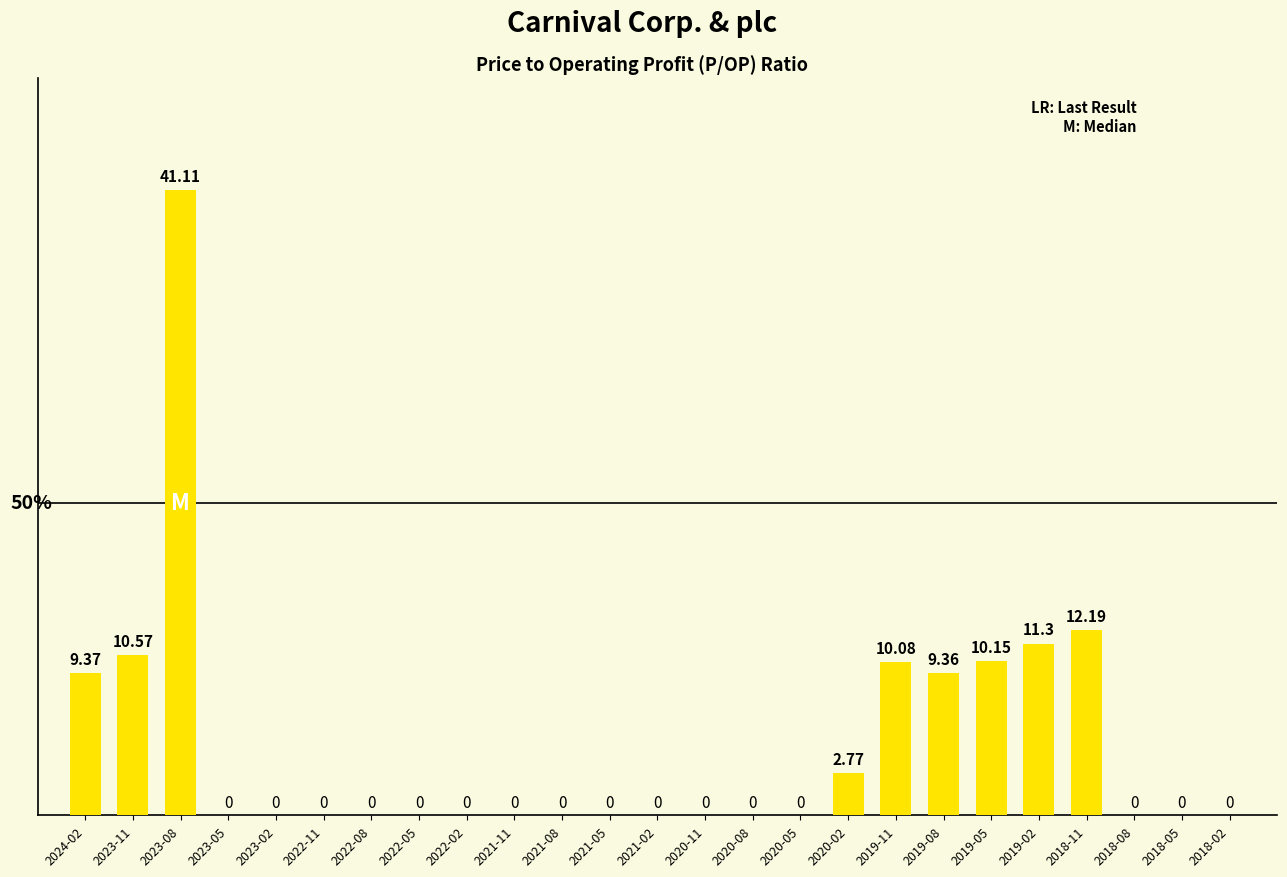

Where is the data nearest to the value 20?

2018-11